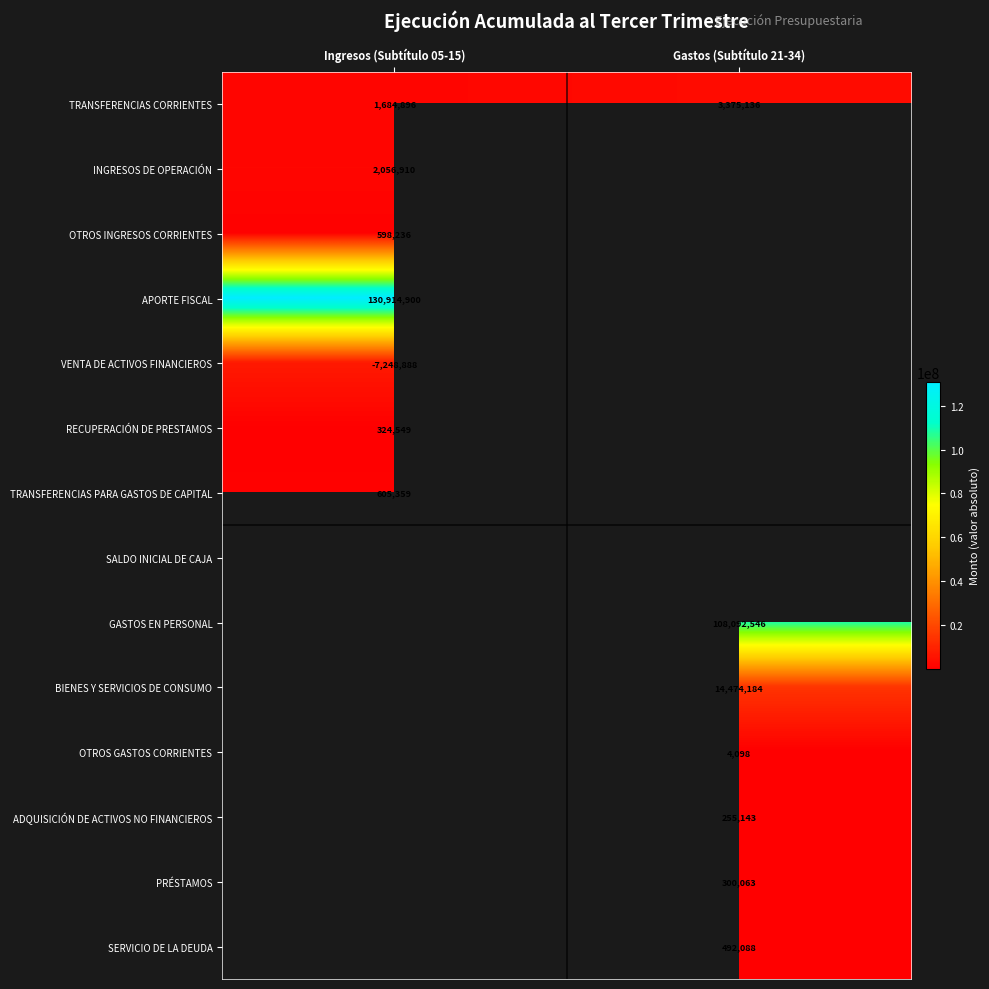

How many series are shown in this chart?

14